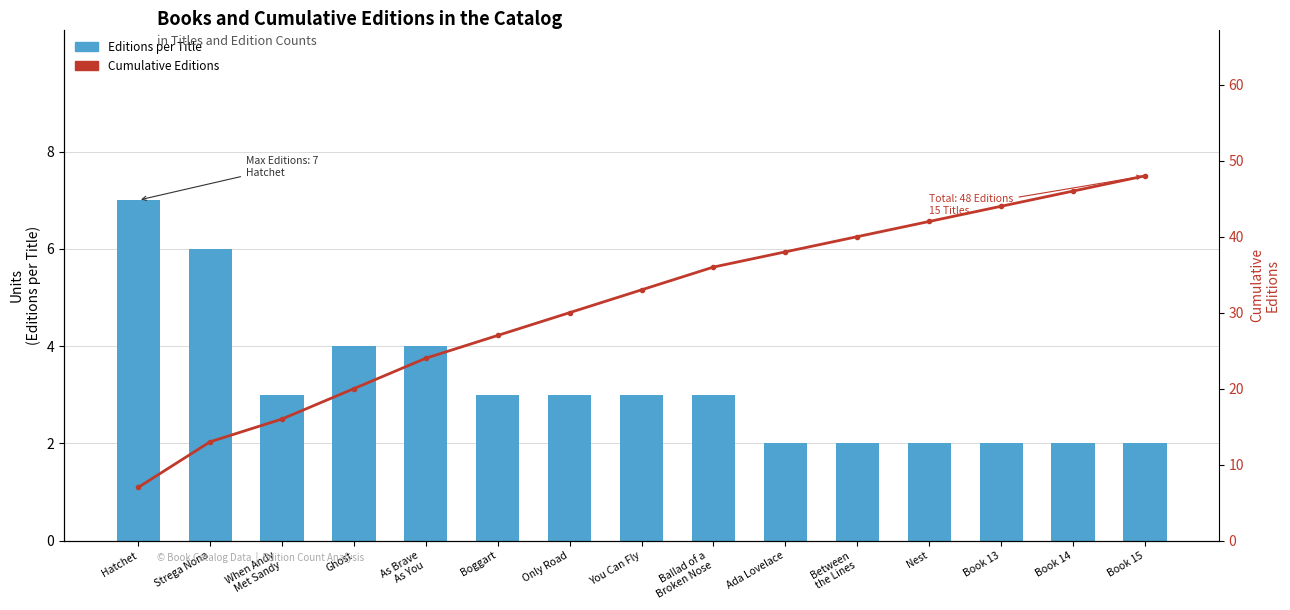

Does the chart contain any negative values?

No